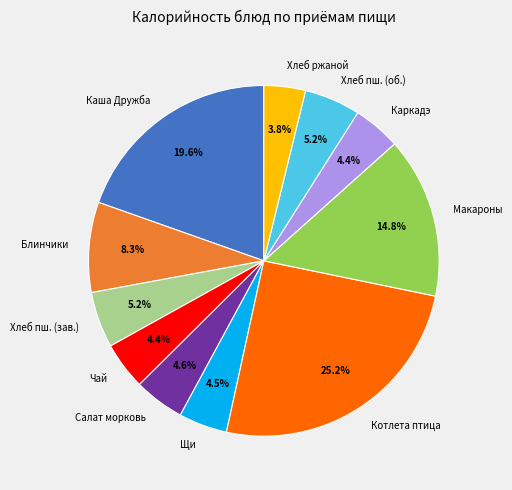

Is there any slice that represents more than half of the pie?

No